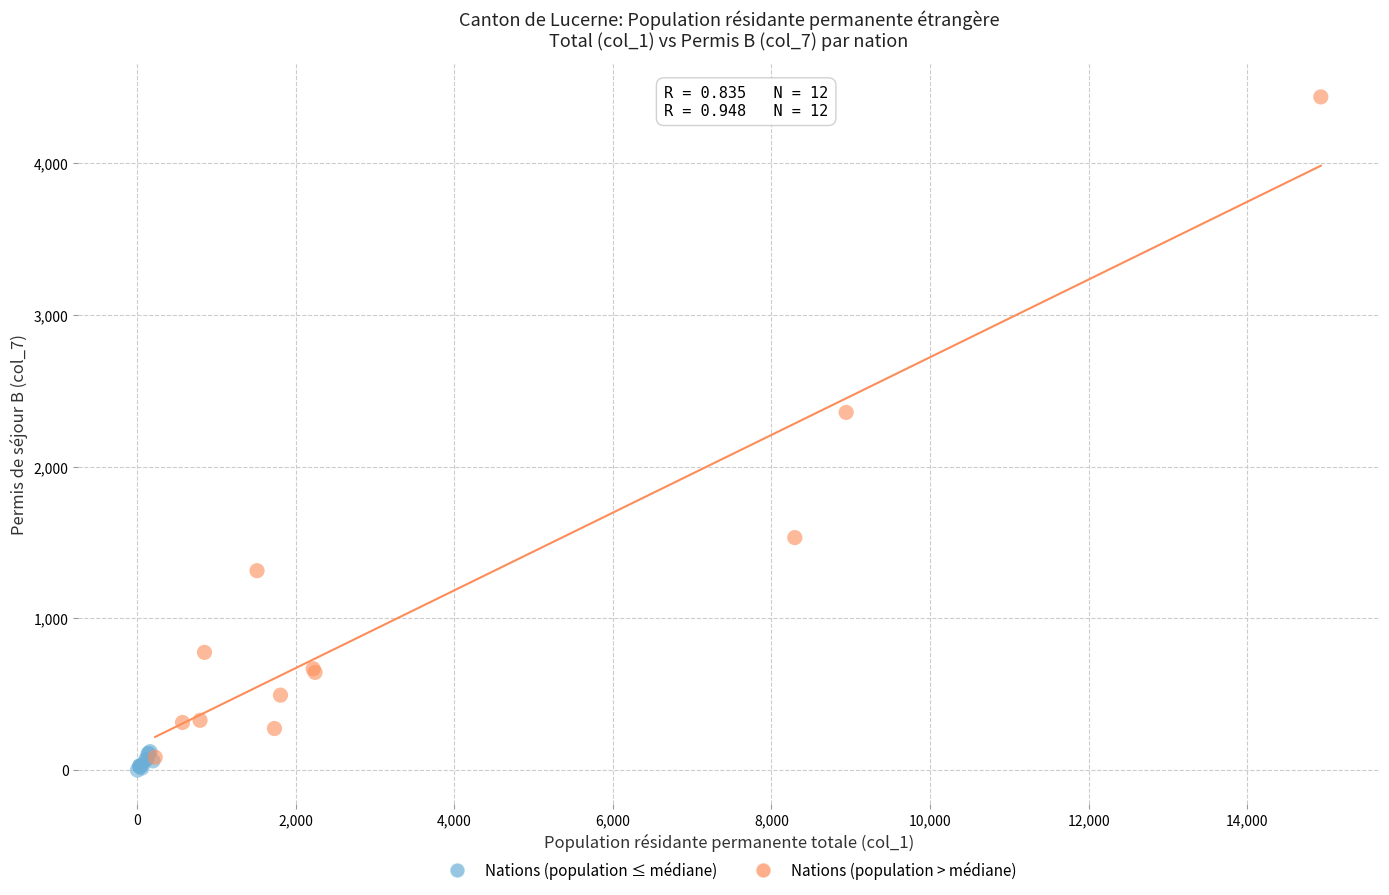

What are all the series names shown in the legend?

Nations (population ≤ médiane), Nations (population > médiane)